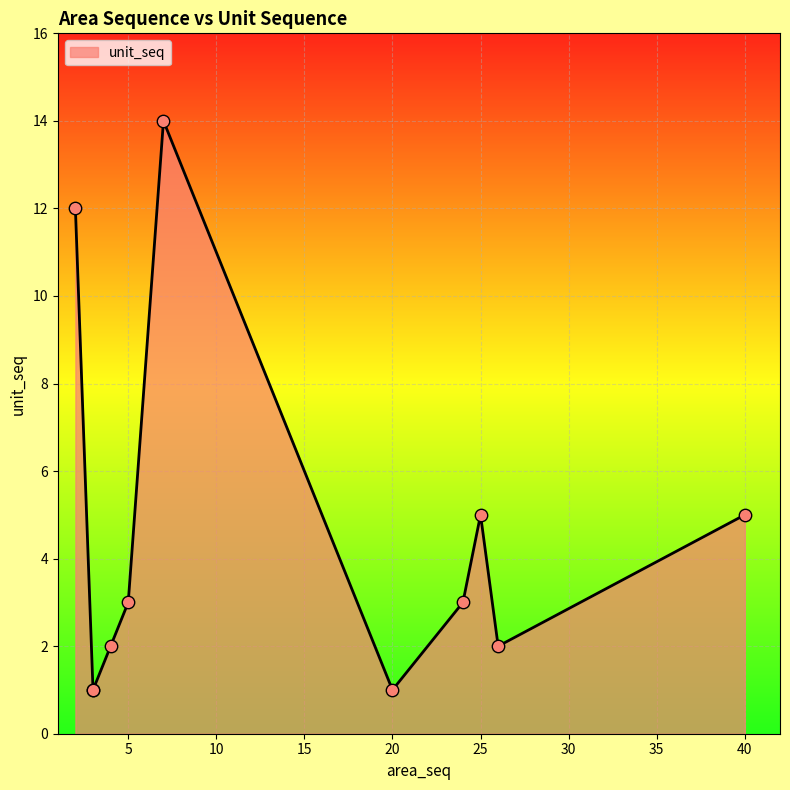

What is the change in value from 3 to 4?

+1